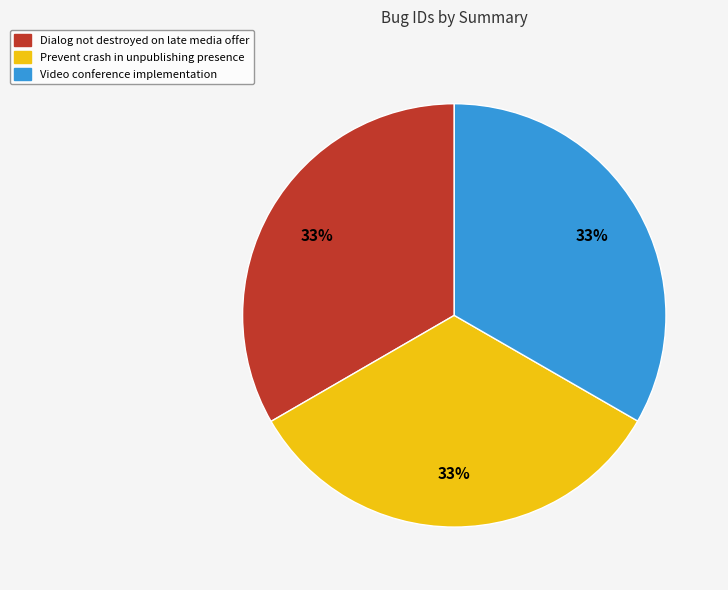

To the nearest percent, what is the average slice percentage?

33%